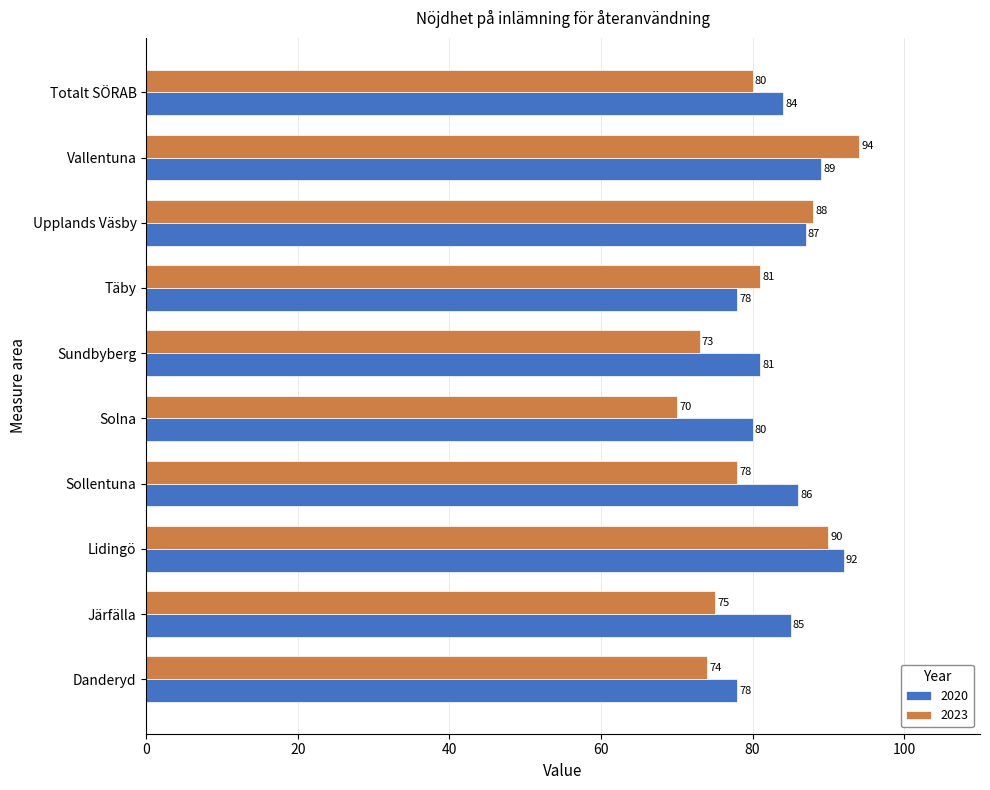

What is the difference between the highest and lowest values at Sollentuna?

8